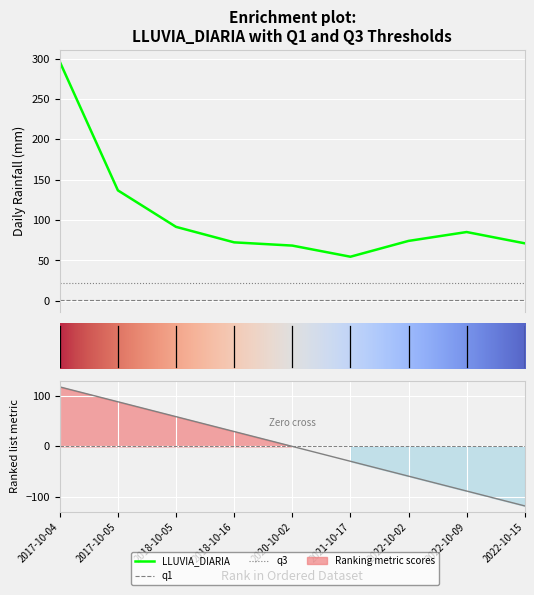

Between 2022-10-02 and 2022-10-15, which series saw the biggest shift?

LLUVIA_DIARIA